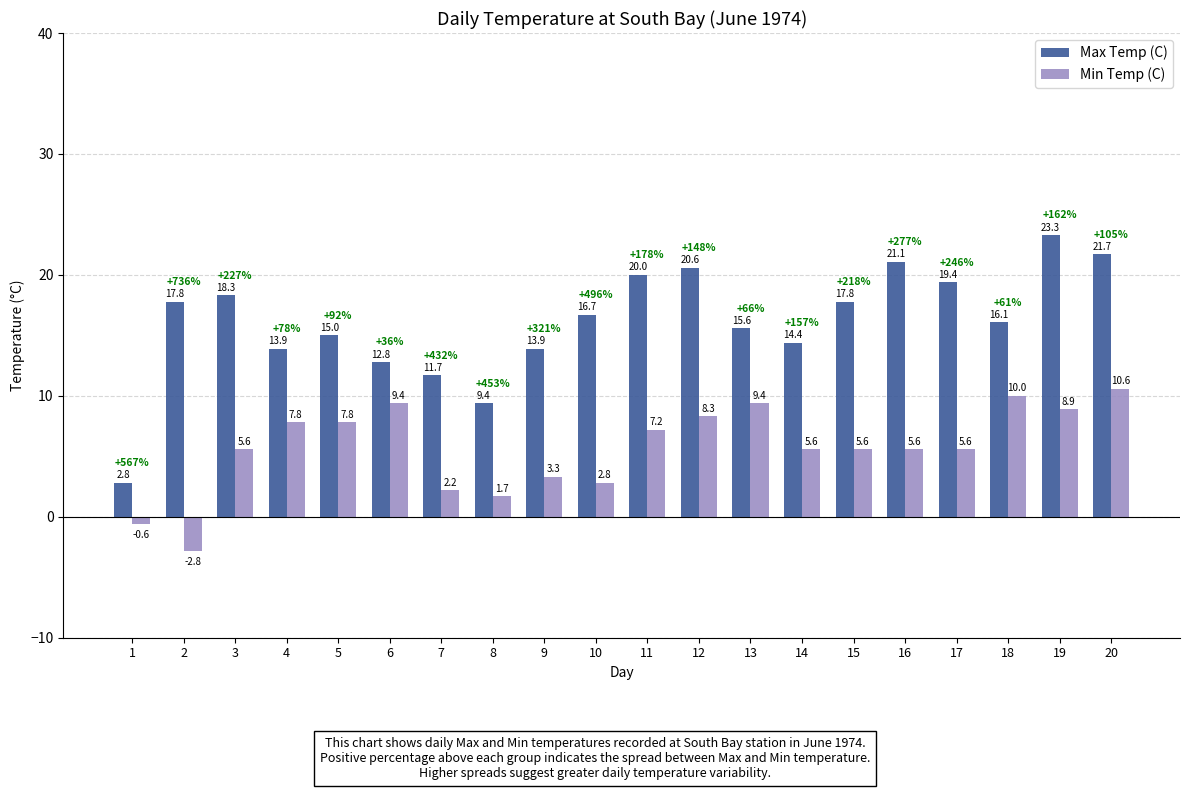

What is the difference between the maximum and minimum values in the Max Temp (C) series?

20.5